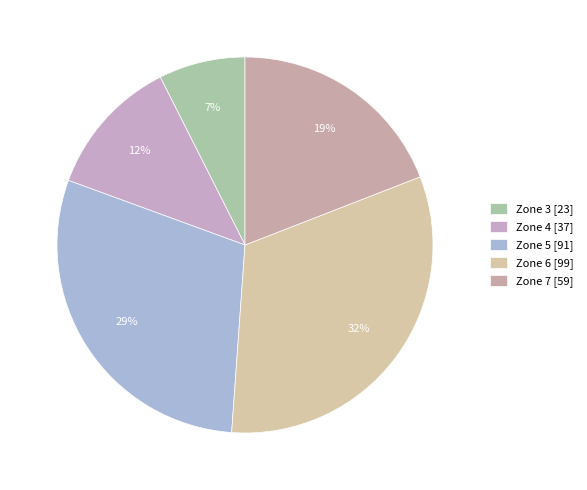

How many slices are in this pie chart?

5